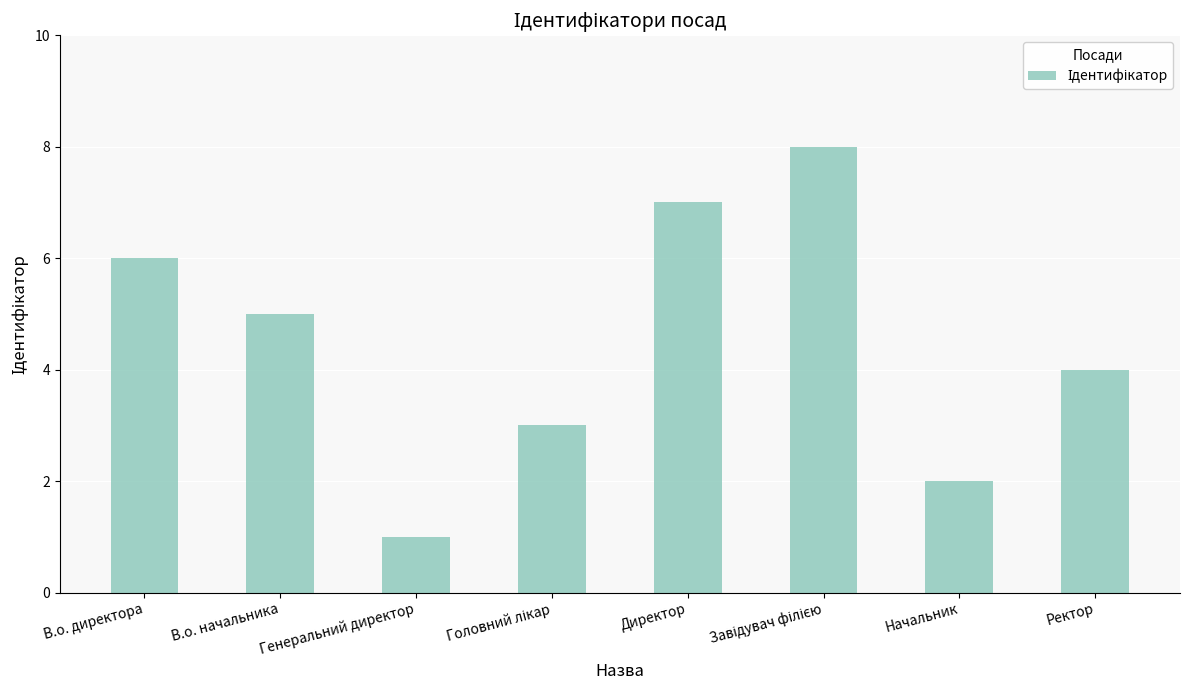

Where is the data nearest to the value 4?

Ректор